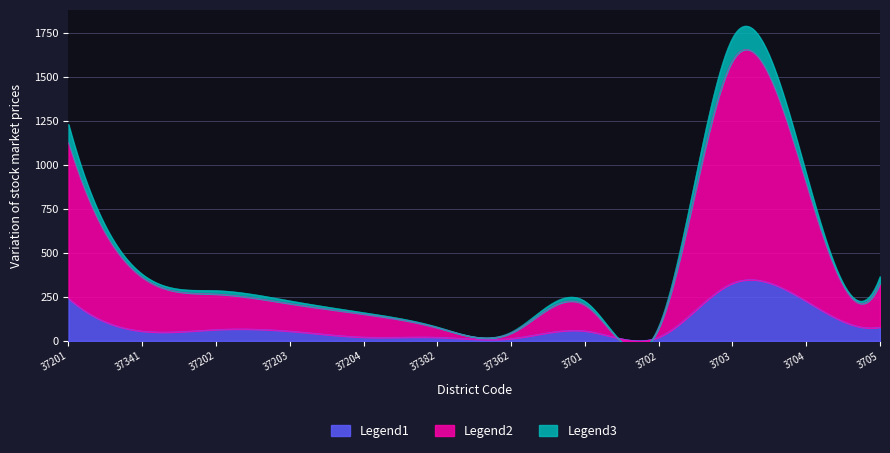

Which series has the largest total across all categories?

Legend2